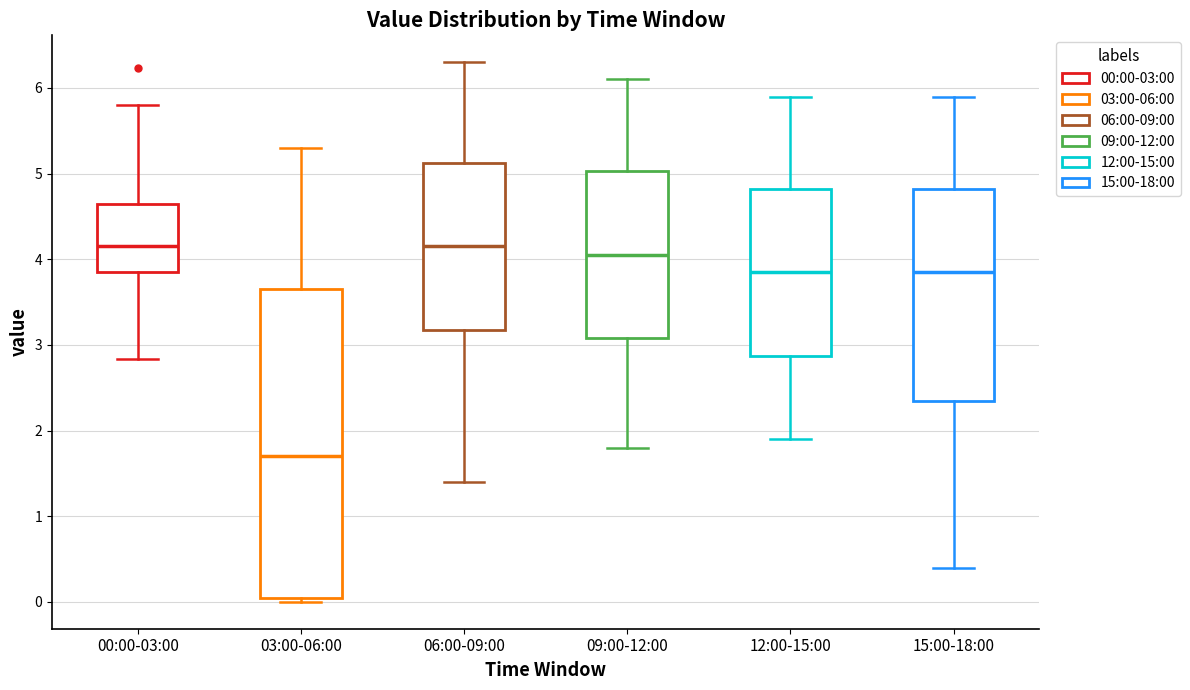

Reading left to right, transcribe this box plot: for each box, give where its median line is, the range the box spans, and where its two whiskers end, as read against the y-axis. The values are not printed on the chart, so give them approximately, as read against the axis.

00:00-03:00: median 4.2, box 3.9 to 4.6, whiskers 2.8 to 5.8
03:00-06:00: median 1.7, box 0.0 to 3.7, whiskers 0.0 (just below the box's lower edge) to 5.3
06:00-09:00: median 4.2, box 3.2 to 5.1, whiskers 1.4 to 6.3
09:00-12:00: median 4.1, box 3.1 to 5.0, whiskers 1.8 to 6.1
12:00-15:00: median 3.9, box 2.9 to 4.8, whiskers 1.9 to 5.9
15:00-18:00: median 3.9, box 2.4 to 4.8, whiskers 0.4 to 5.9